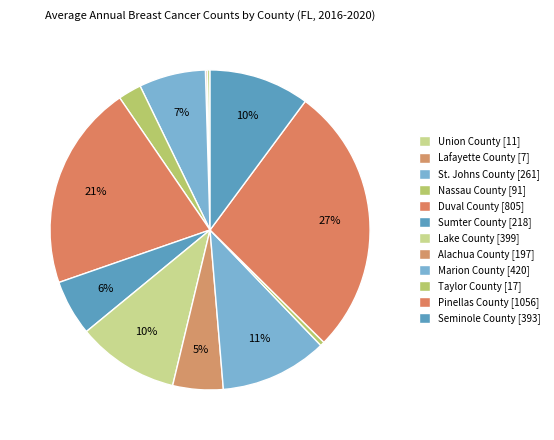

Is it true that Taylor County is 0% of the pie?

True